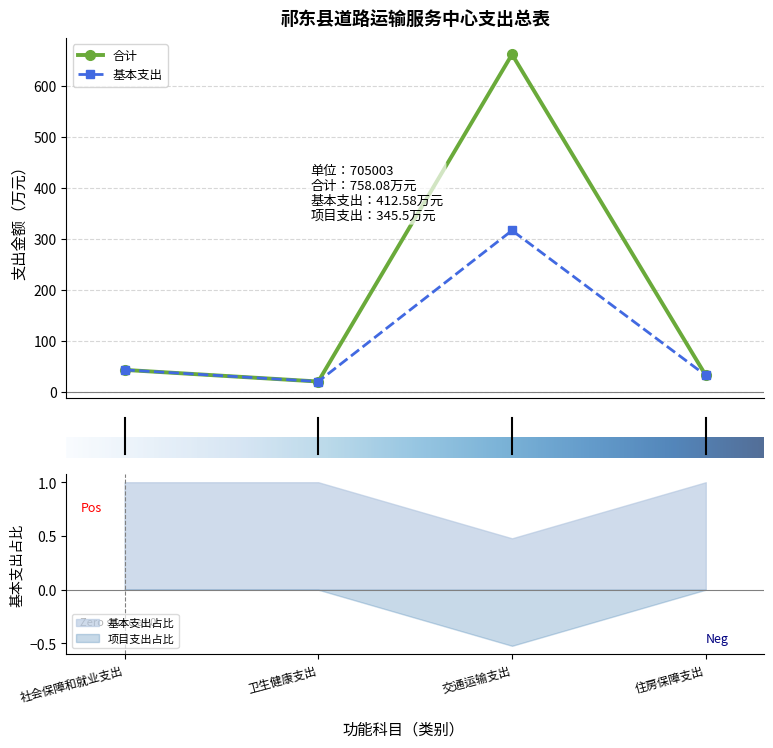

How many values in the 基本支出 series exceed 43?

2